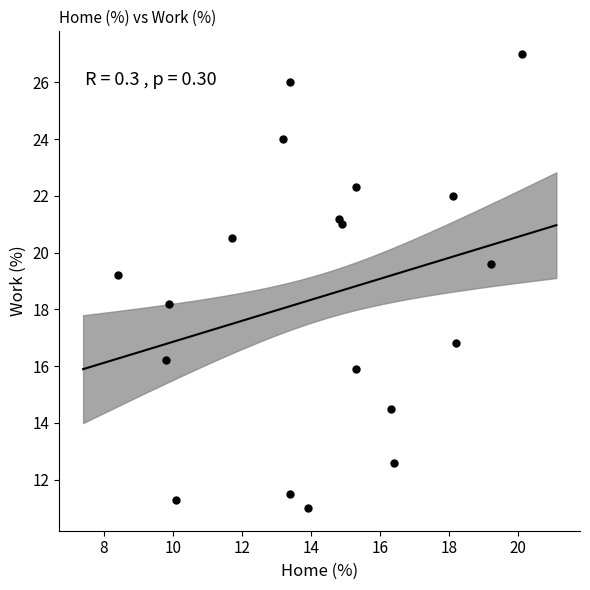

What is the range of Y values (max minus min)?

16.0